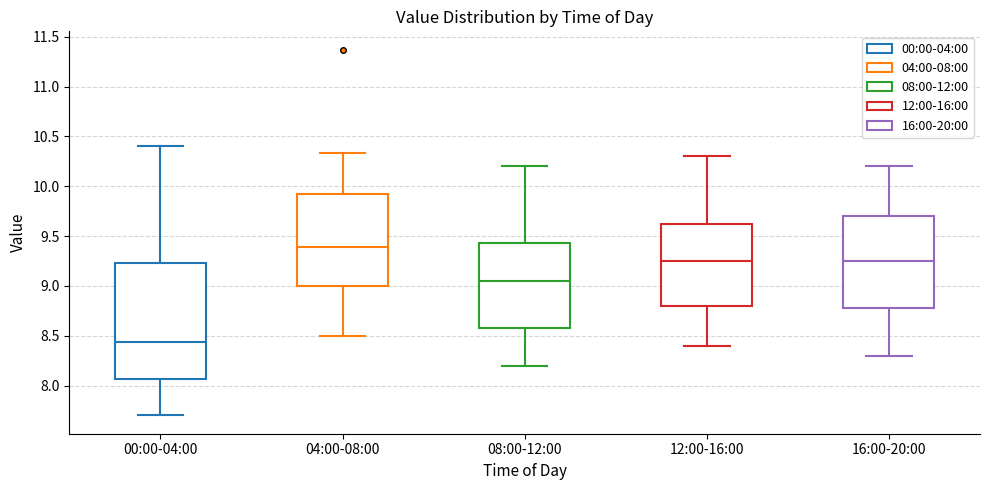

Reading left to right, transcribe this box plot: for each box, give where its median line is, the range the box spans, and where its two whiskers end, as read against the y-axis. The values are not printed on the chart, so give them approximately, as read against the axis.

00:00-04:00: median 8.45, box 8.05 to 9.25, whiskers 7.70 to 10.40
04:00-08:00: median 9.40, box 9.00 to 9.90, whiskers 8.50 to 10.35
08:00-12:00: median 9.05, box 8.60 to 9.45, whiskers 8.20 to 10.20
12:00-16:00: median 9.25, box 8.80 to 9.65, whiskers 8.40 to 10.30
16:00-20:00: median 9.25, box 8.80 to 9.70, whiskers 8.30 to 10.20